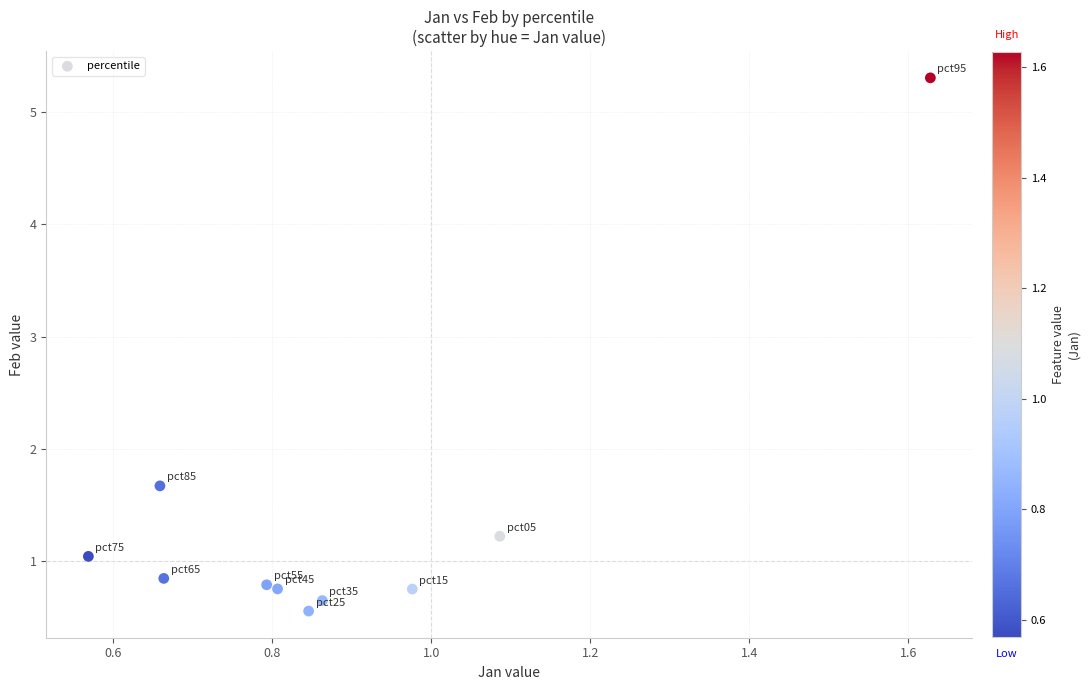

What Y value in the scatter plot is closest to 2?

1.7